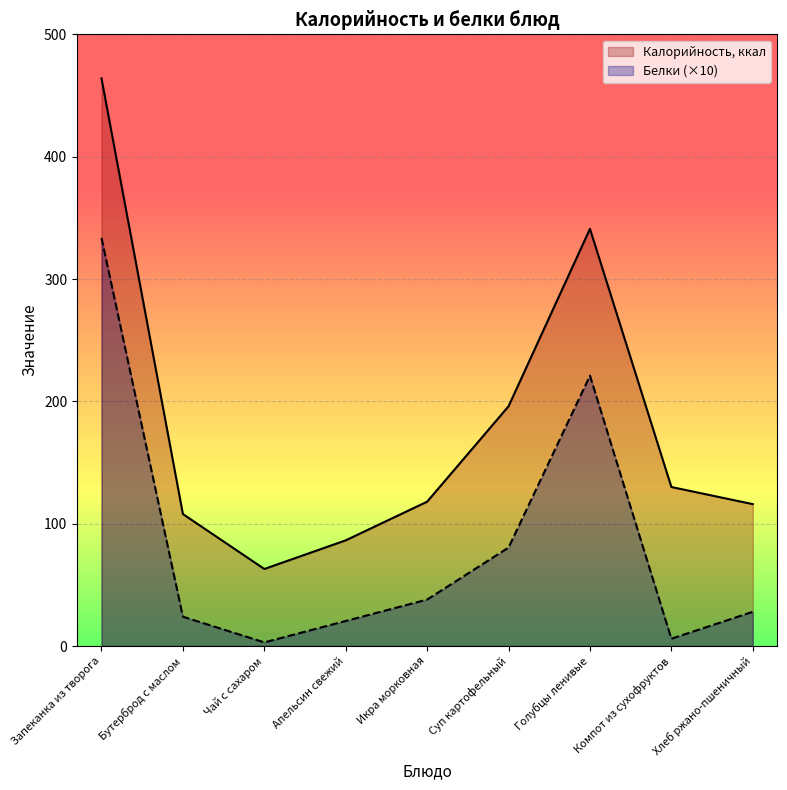

What is the difference between the highest and lowest values at Суп картофельный?

115.5